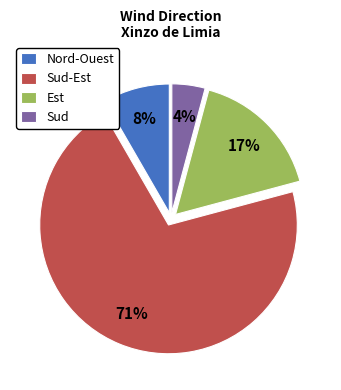

Do Est and Nord-Ouest together represent more than half of the pie?

No